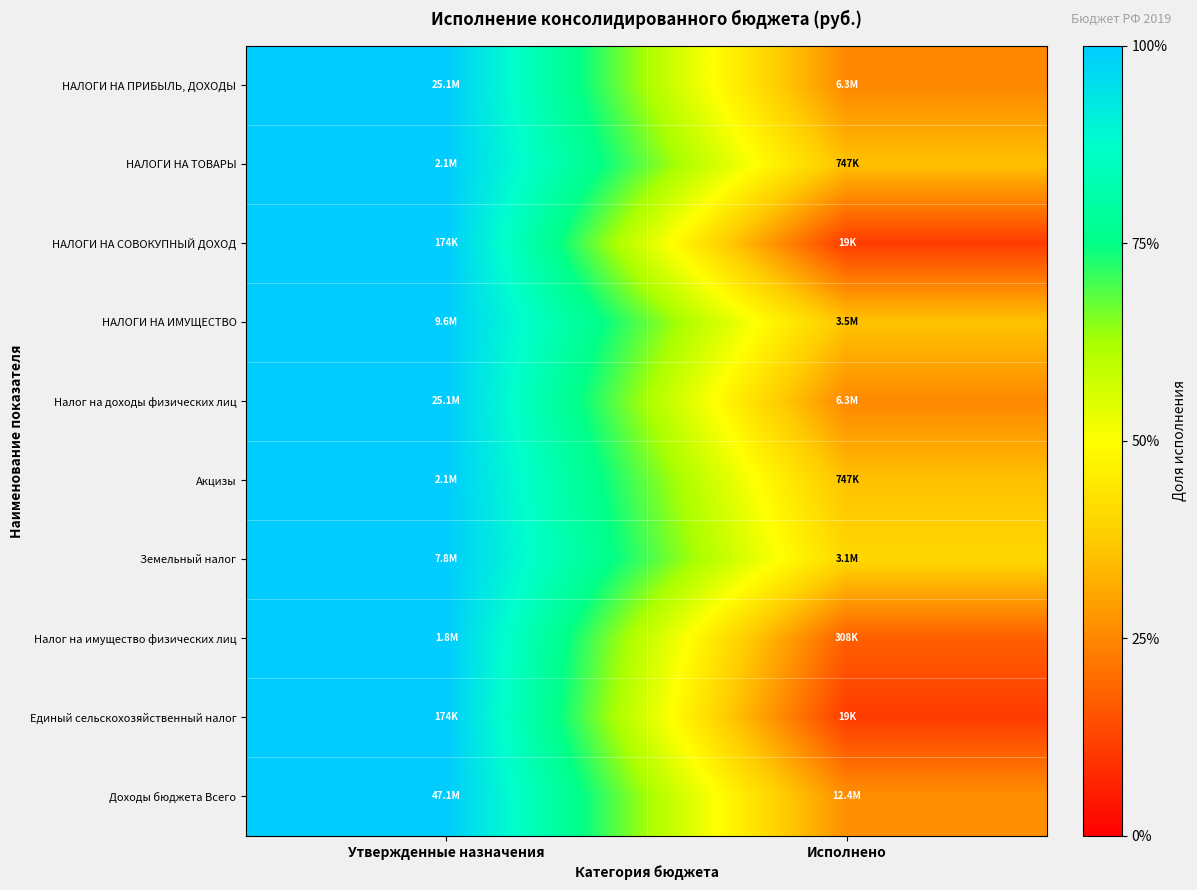

Reading left to right, what are all the values shown in this chart?

НАЛОГИ НА ПРИБЫЛЬ, ДОХОДЫ: Утвержденные назначения=1.0	Исполнено=0.3
НАЛОГИ НА ТОВАРЫ: Утвержденные назначения=1.0	Исполнено=0.4
НАЛОГИ НА СОВОКУПНЫЙ ДОХОД: Утвержденные назначения=1.0	Исполнено=0.1
НАЛОГИ НА ИМУЩЕСТВО: Утвержденные назначения=1.0	Исполнено=0.4
Налог на доходы физических лиц: Утвержденные назначения=1.0	Исполнено=0.3
Акцизы: Утвержденные назначения=1.0	Исполнено=0.4
Земельный налог: Утвержденные назначения=1.0	Исполнено=0.4
Налог на имущество физических лиц: Утвержденные назначения=1.0	Исполнено=0.2
Единый сельскохозяйственный налог: Утвержденные назначения=1.0	Исполнено=0.1
Доходы бюджета Всего: Утвержденные назначения=1.0	Исполнено=0.3